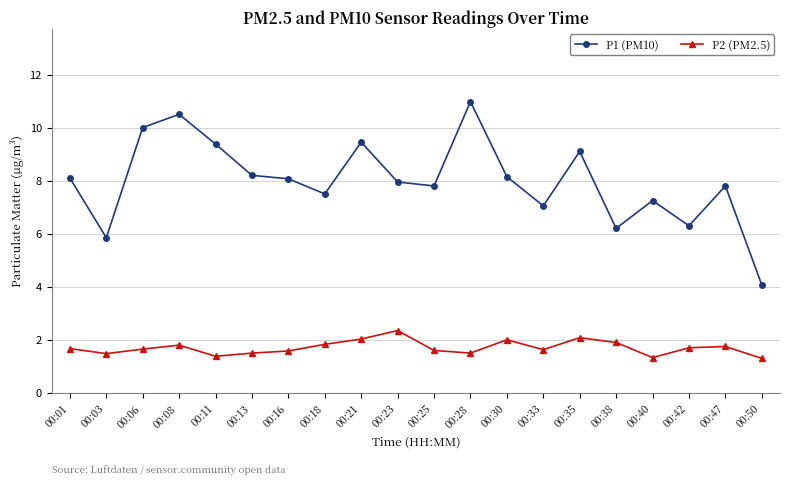

What is the difference between the second highest and minimum values in the P1 (PM10) series?

6.4